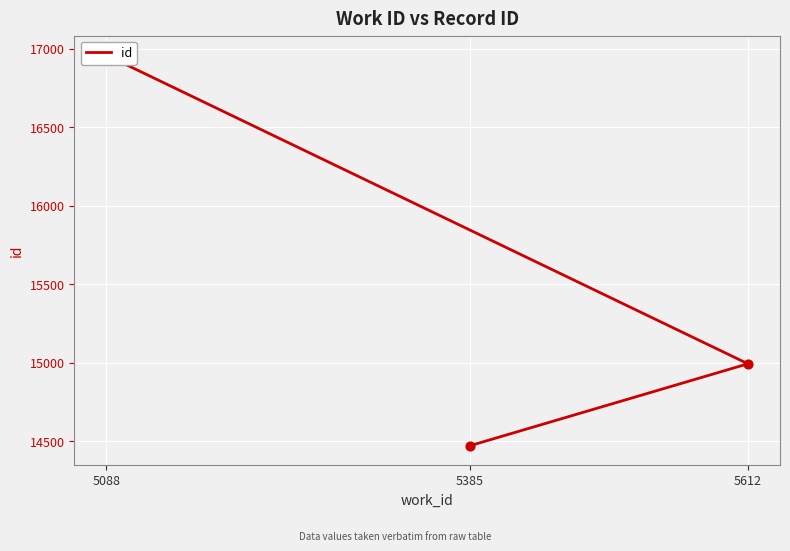

Which has a higher value, 5612 or 5385?

5612